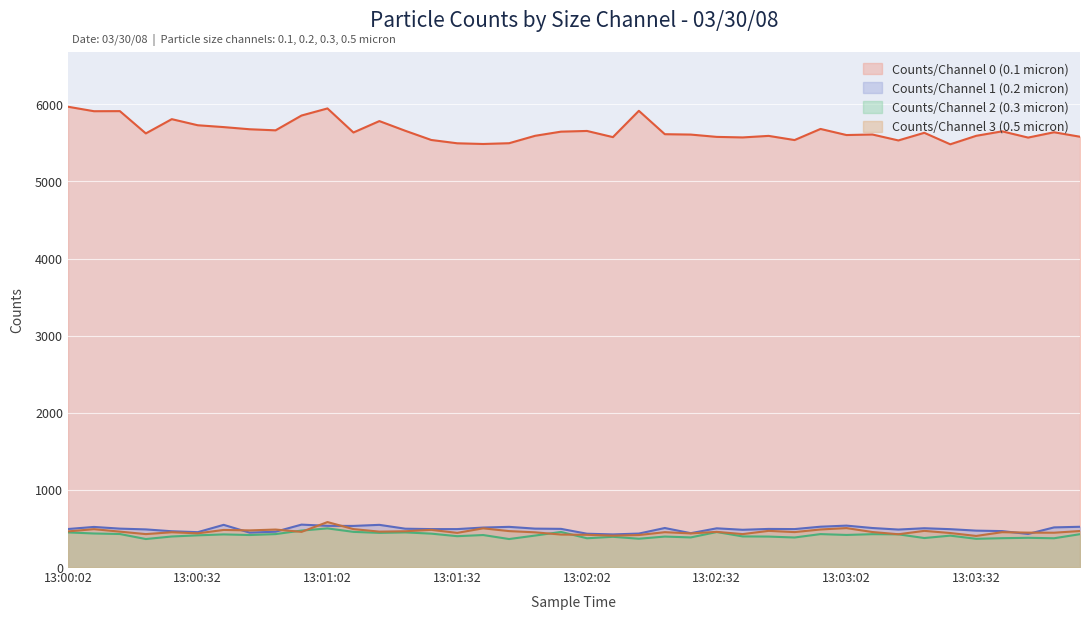

True or false: Counts/Channel 3 (0.5 micron) has a value of 722 at 13:01:14.

False